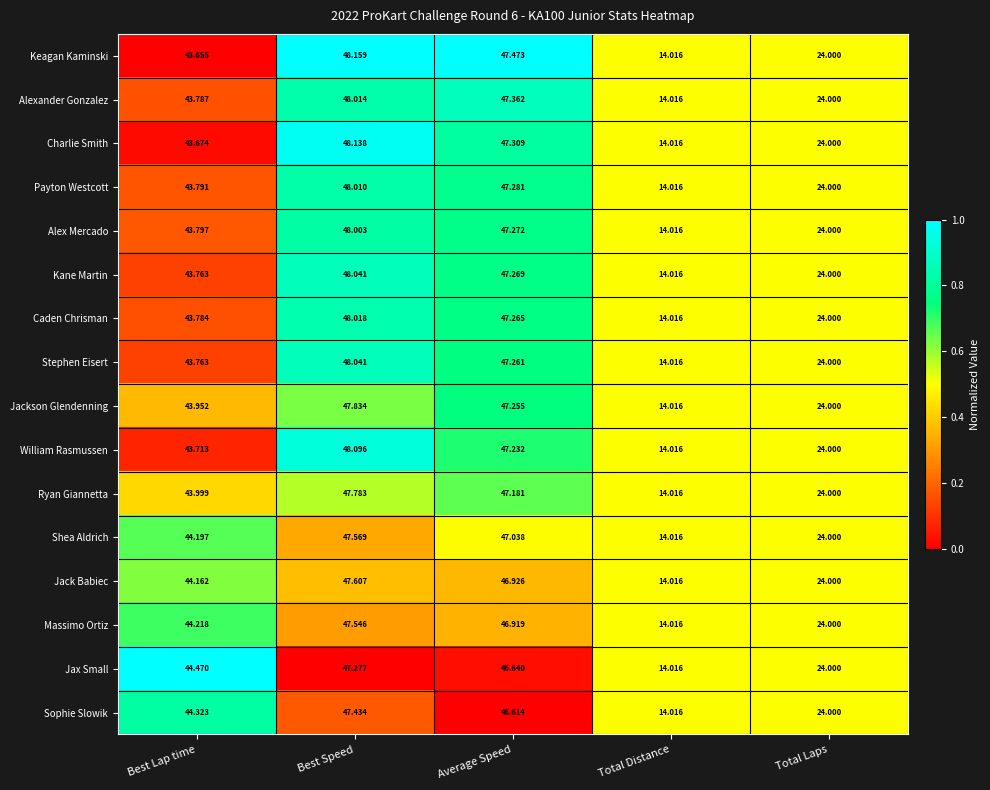

Which series has the largest total across all categories?

Keagan Kaminski